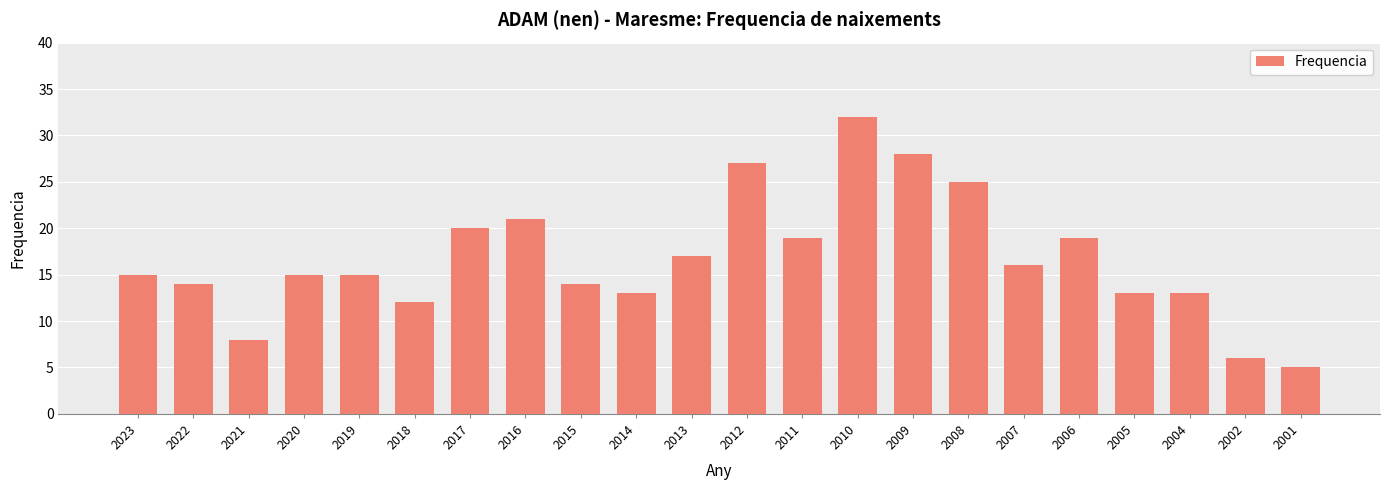

What is the sum of the values at 2008 and 2021?

33